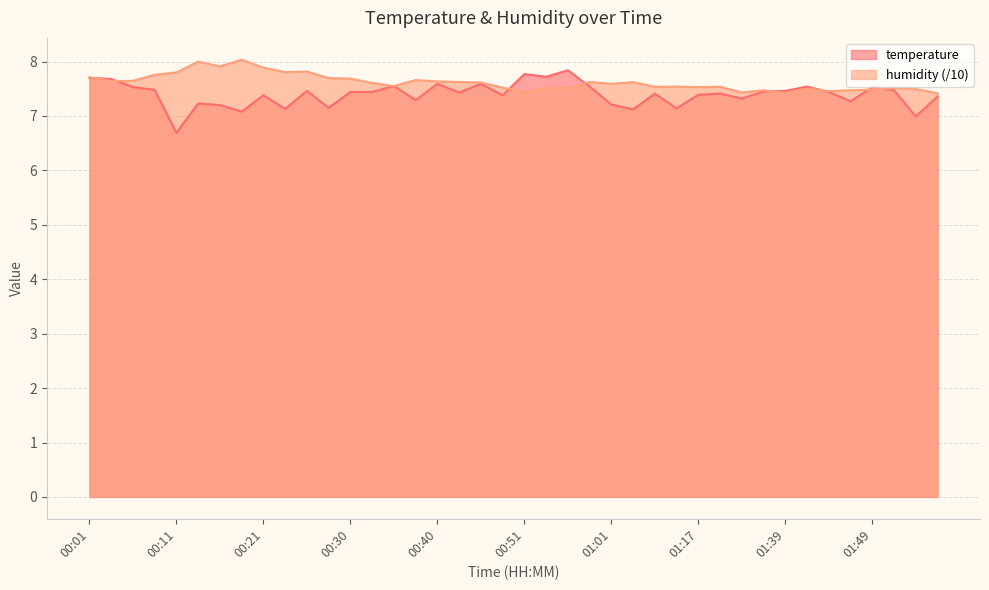

Where does the temperature series first go above 7?

00:01